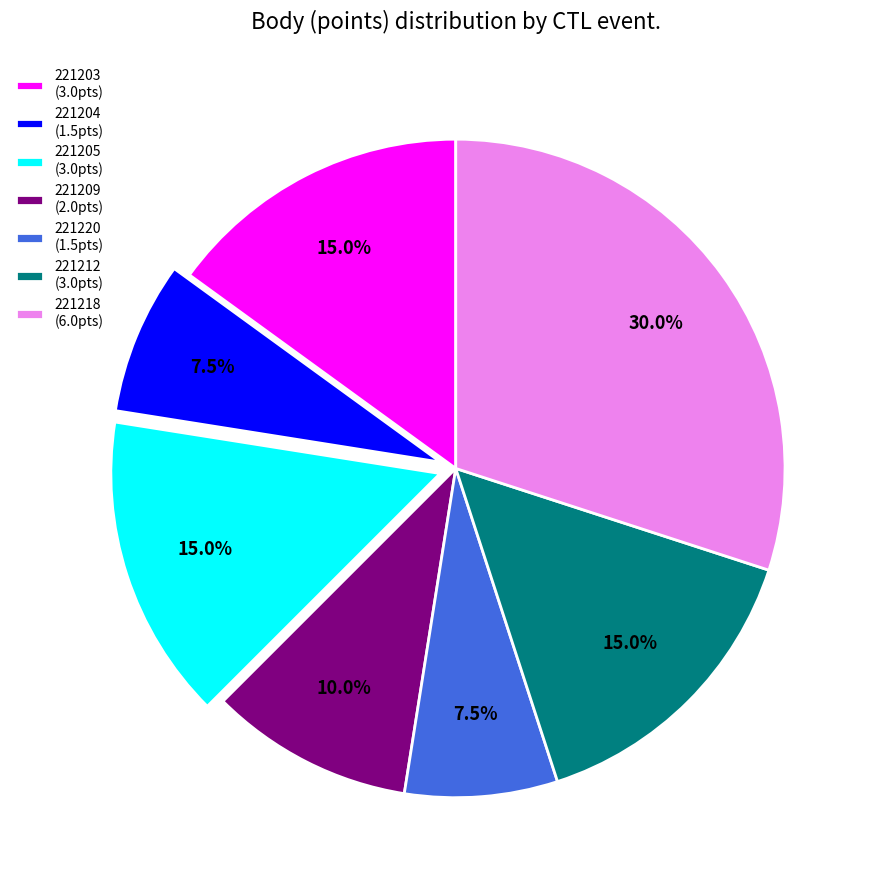

Does any single category account for the majority?

No